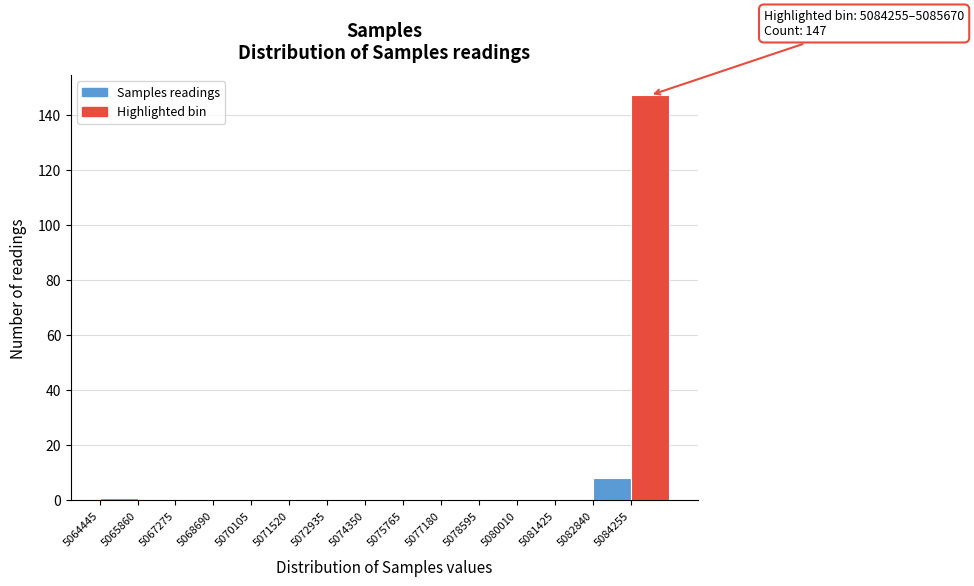

Over which range of the x-axis is the bar tallest?

5084200 to 5085600